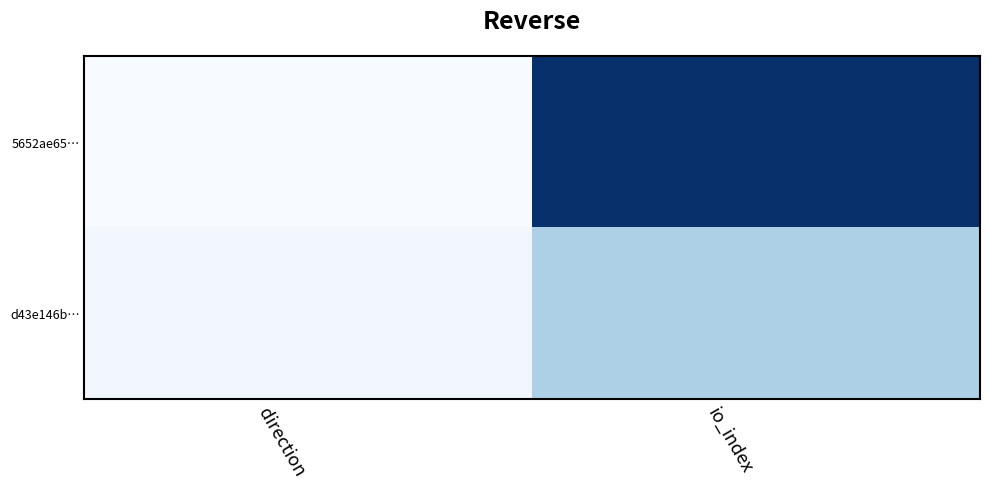

Reading left to right, transcribe all the data shown in this chart.

5652ae65…: direction=-1	io_index=82
d43e146b…: direction=1	io_index=26